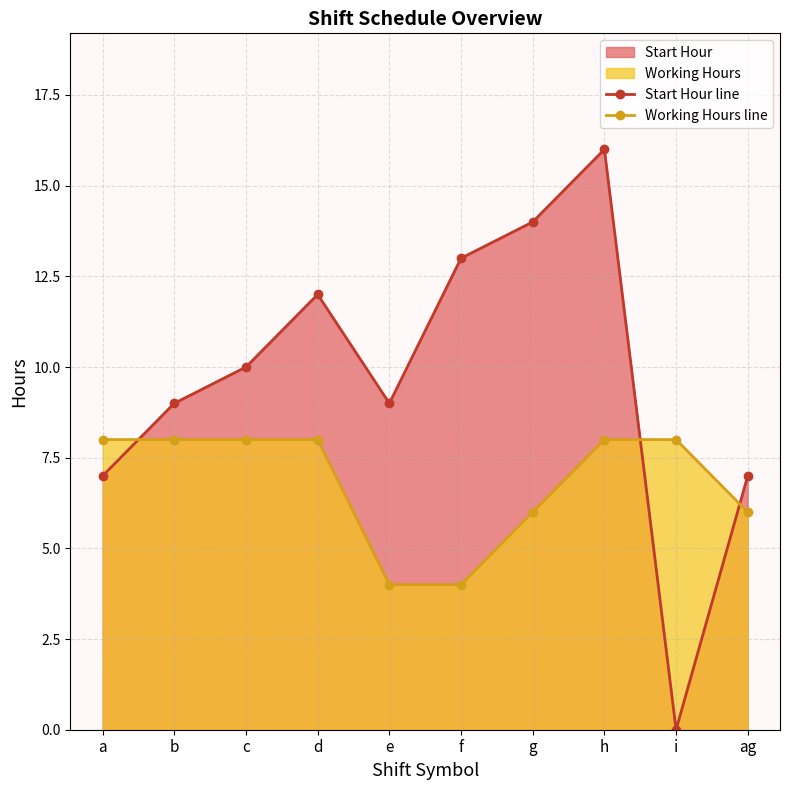

At which label does Start Hour line reach its minimum?

i